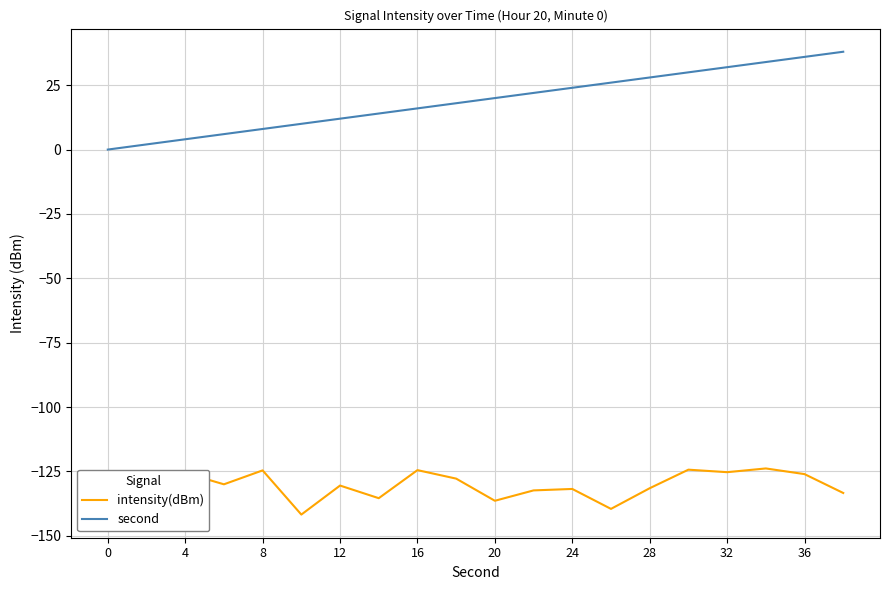

What is the greatest value displayed?

38.0